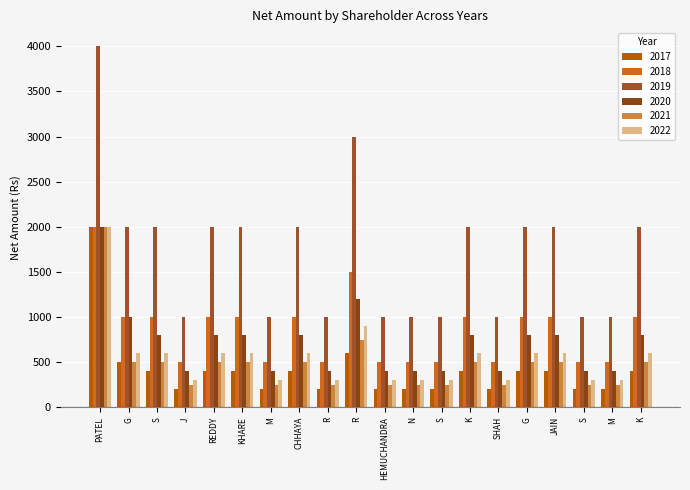

Does the chart contain stacked bars?

No